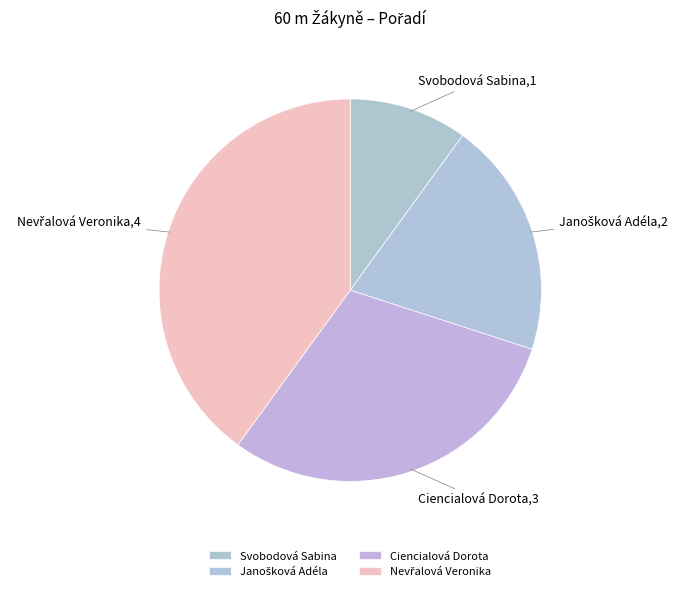

Count the number of slices in the pie.

4